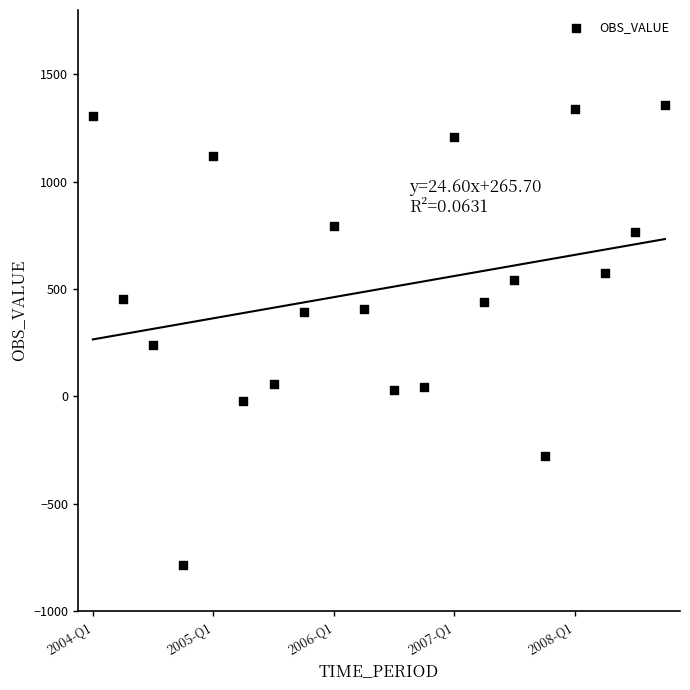

What is the range of Y values (max minus min)?

2140.6